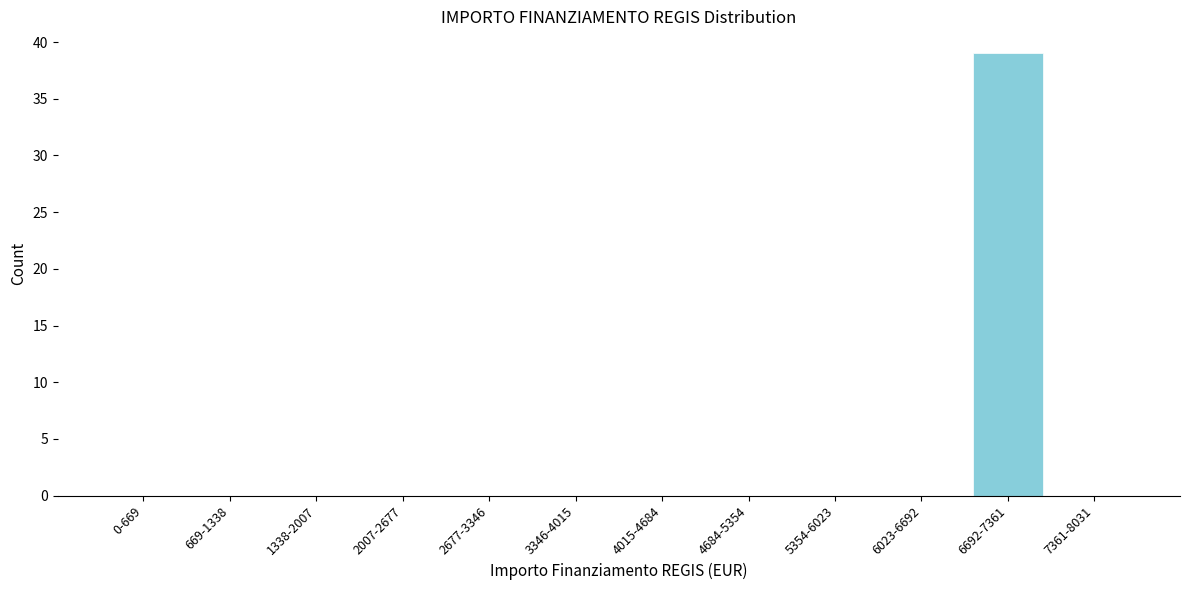

Reading right to left, extract all data points from this chart.

7361-8031=0	6692-7361=39	6023-6692=0	5354-6023=0	4684-5354=0	4015-4684=0	3346-4015=0	2677-3346=0	2007-2677=0	1338-2007=0	669-1338=0	0-669=0